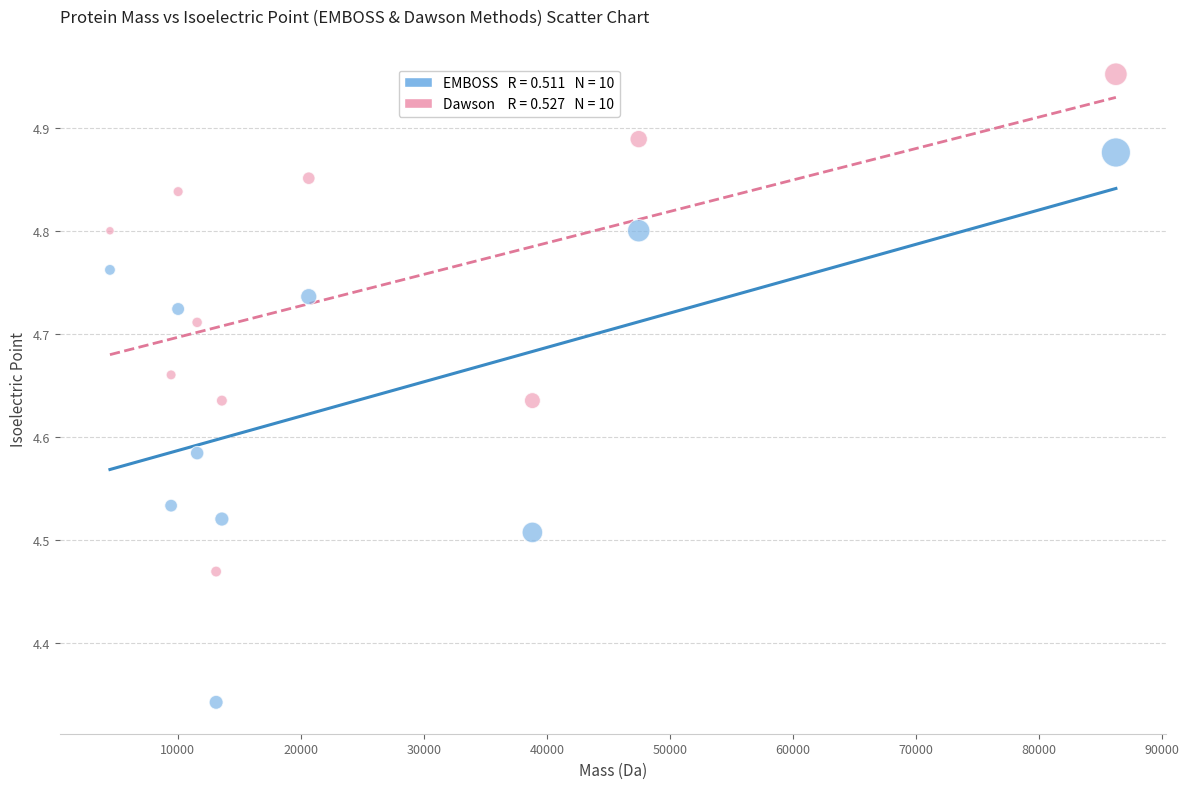

Across all data points, what is the range of Y values (max minus min)?

0.6